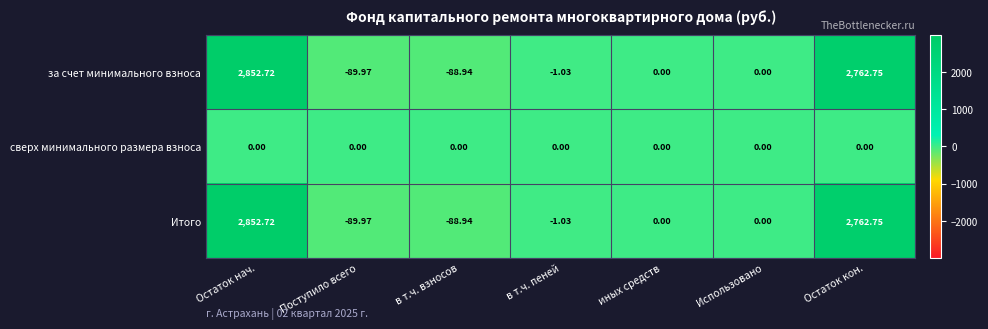

Where does the Итого series first go above 0?

Остаток нач.